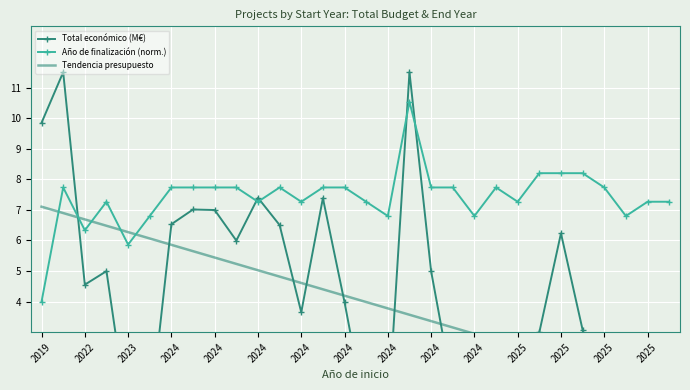

Which series changed the most between 2025 and 15?

Total económico (M€)